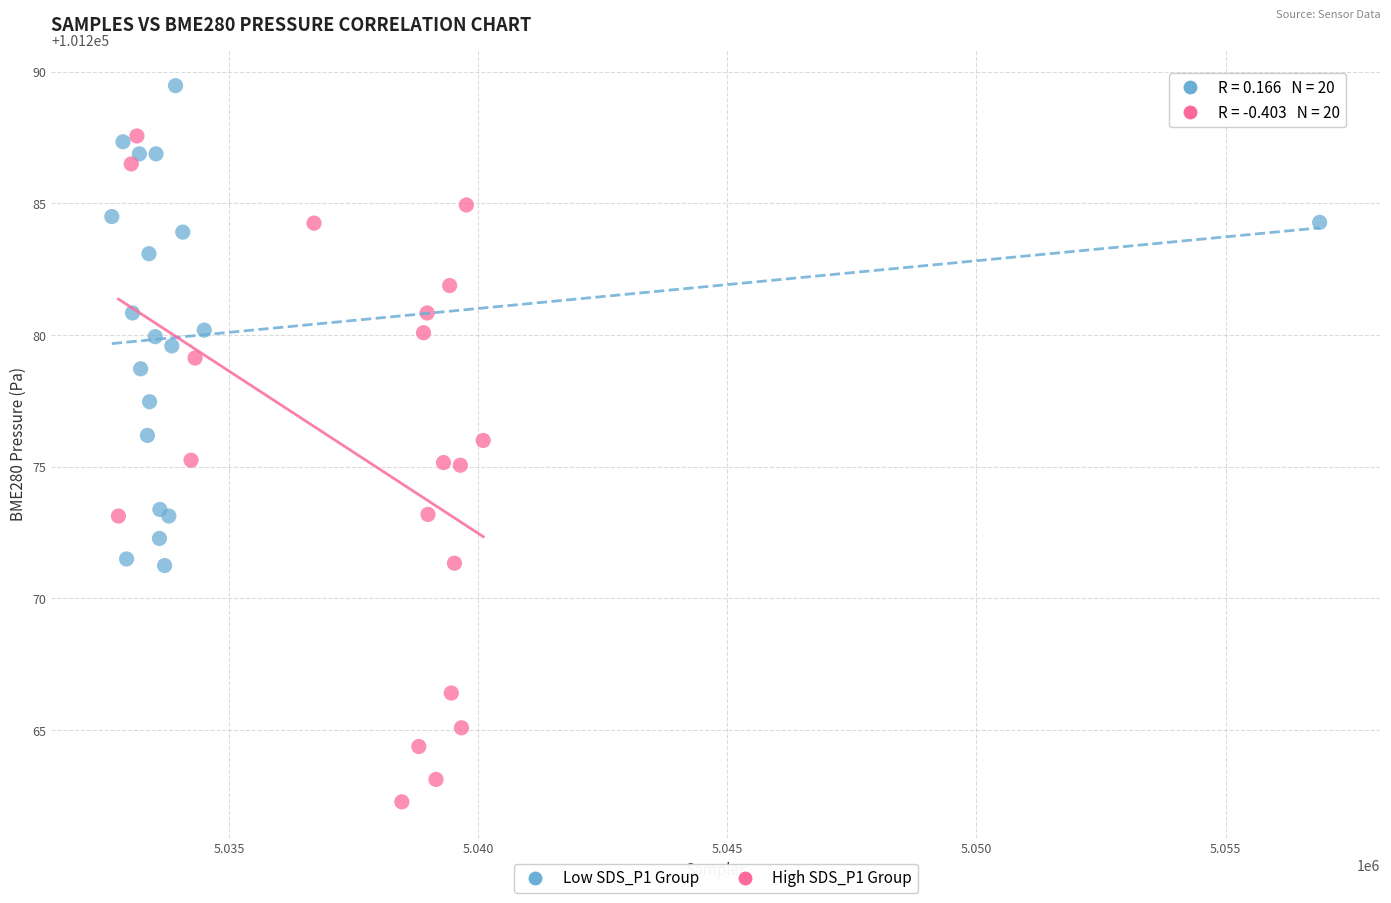

Which series reaches the maximum Y coordinate?

Low SDS_P1 Group